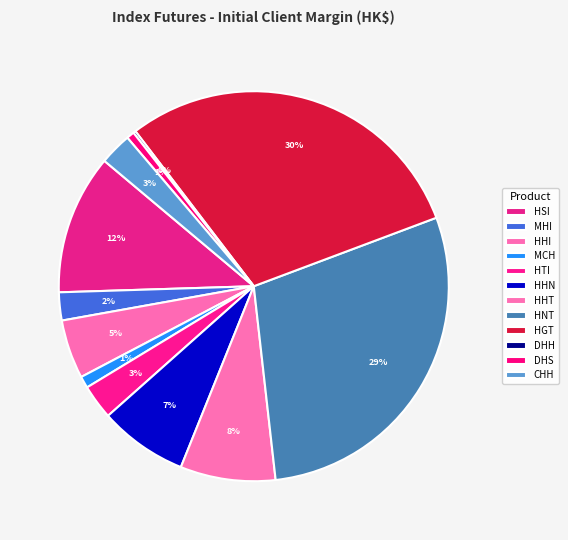

What percentage is NOT represented by CHH?

97.3%